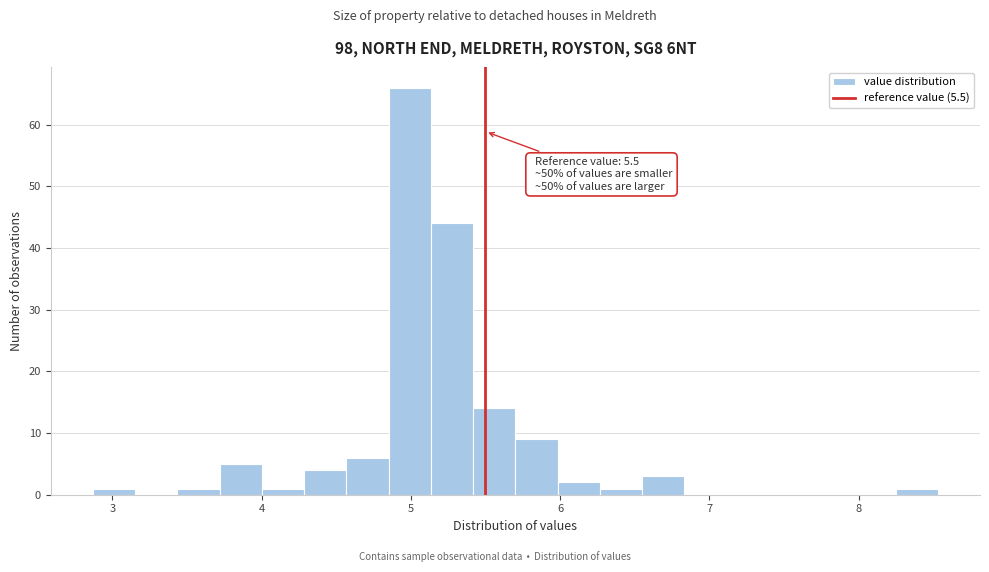

Around what value on the x-axis is the tallest bar? Give the approximate position of its centre, as read against the axis.

5.0